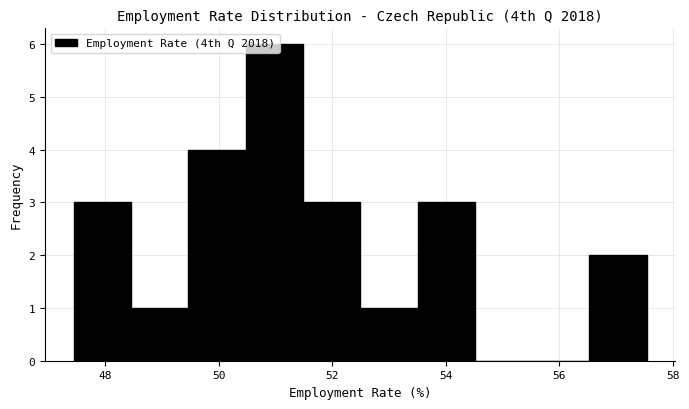

Over which range of the x-axis is the bar tallest?

50.4 to 51.4